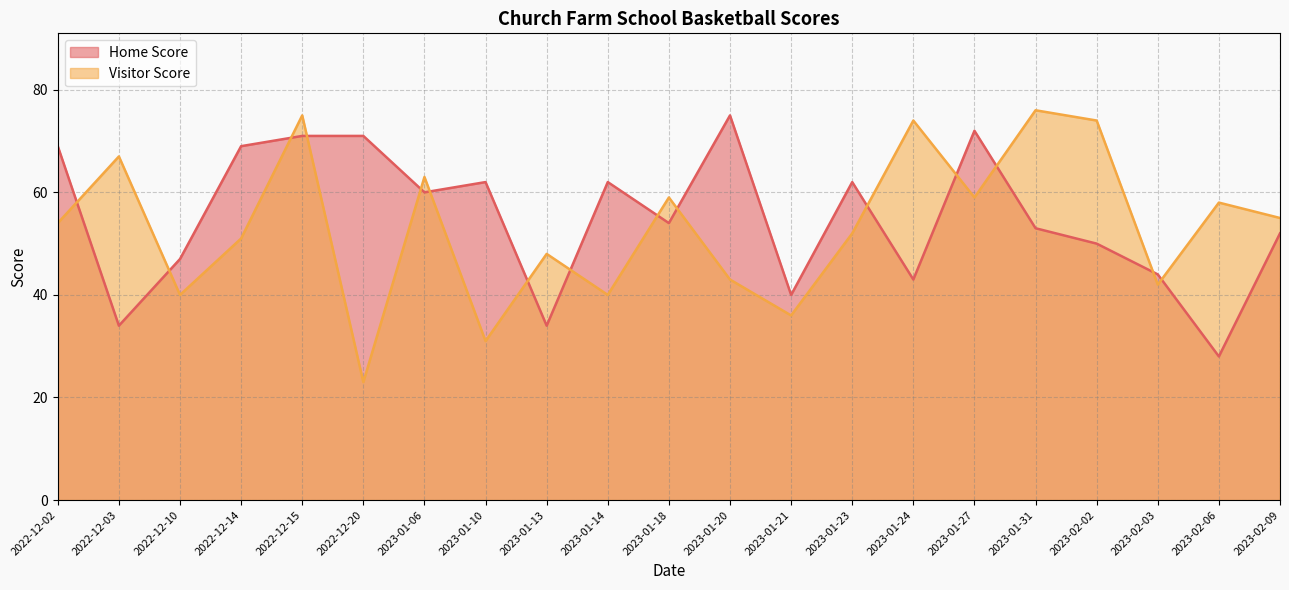

True or false: Home Score has a value of 18 at 2022-12-02.

False